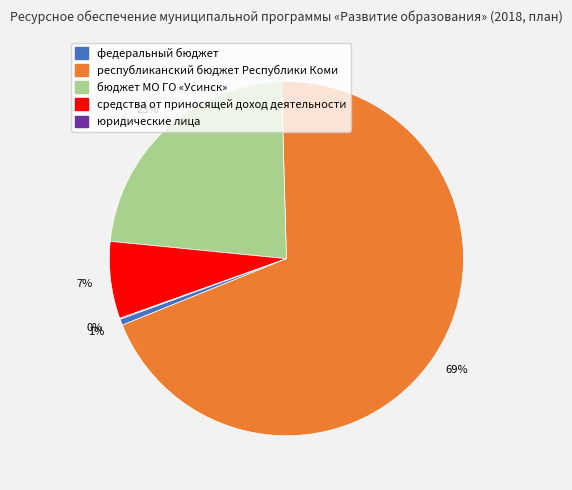

Which has a higher value, республиканский бюджет Республики Коми or федеральный бюджет?

республиканский бюджет Республики Коми